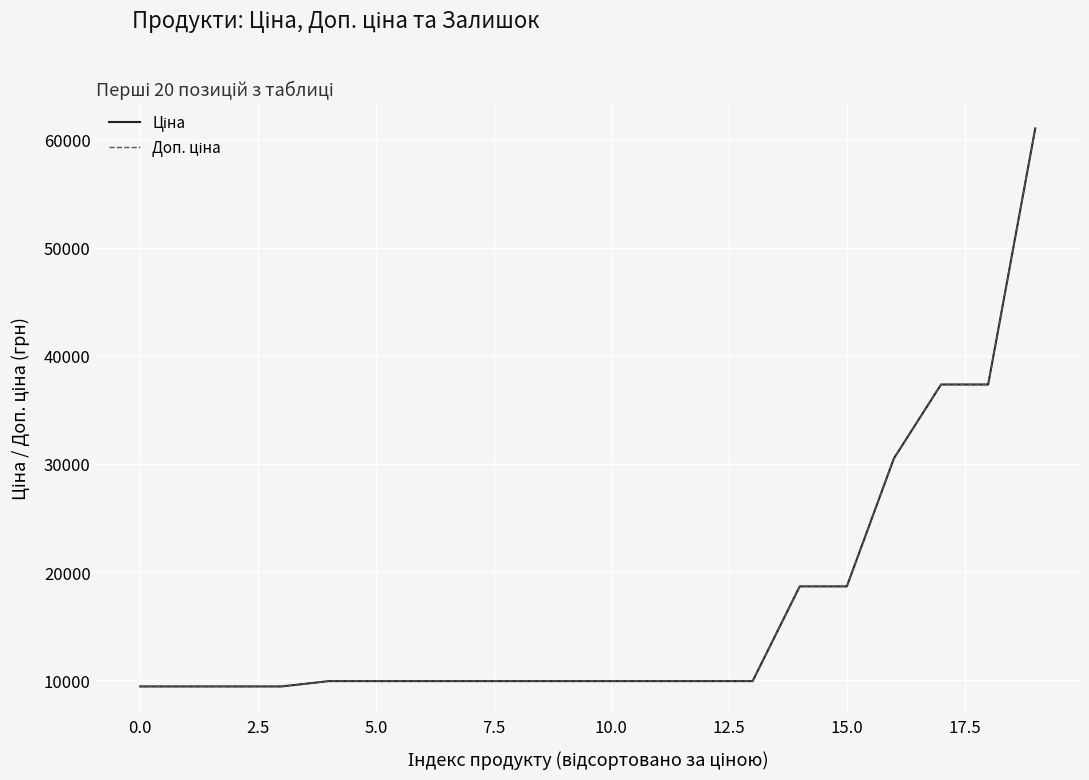

What is the maximum value shown in the chart?

61024.7